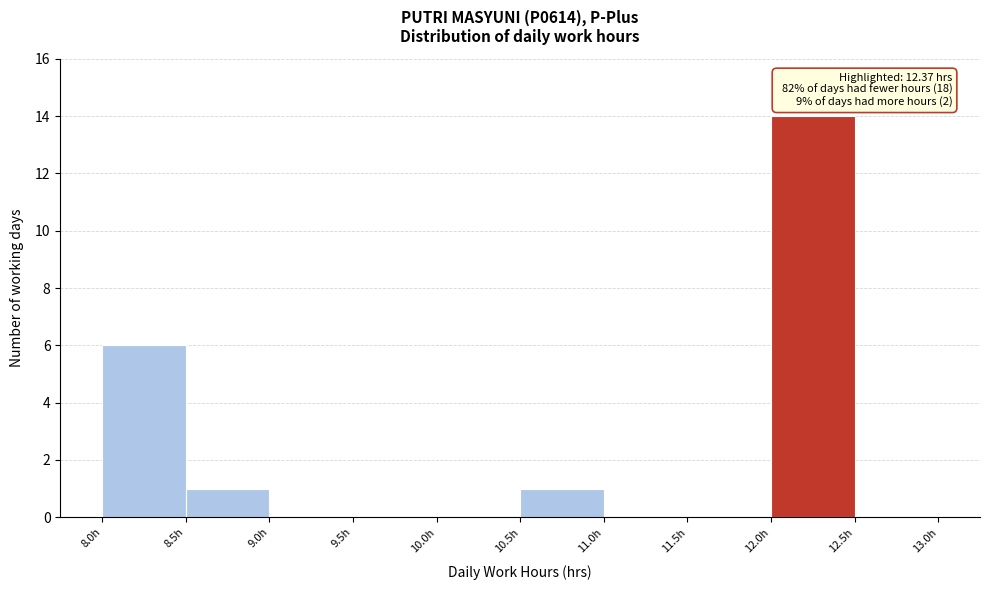

Over which range of the x-axis is the bar tallest?

12.0 to 12.5